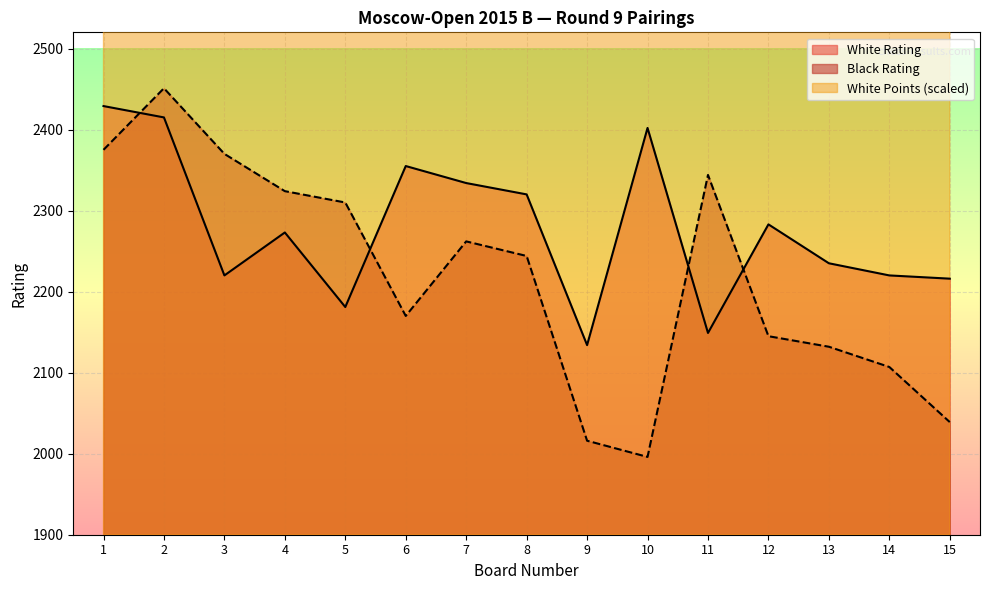

Is the value of White Points at 10 greater than the value of White Rating at 14?

Yes